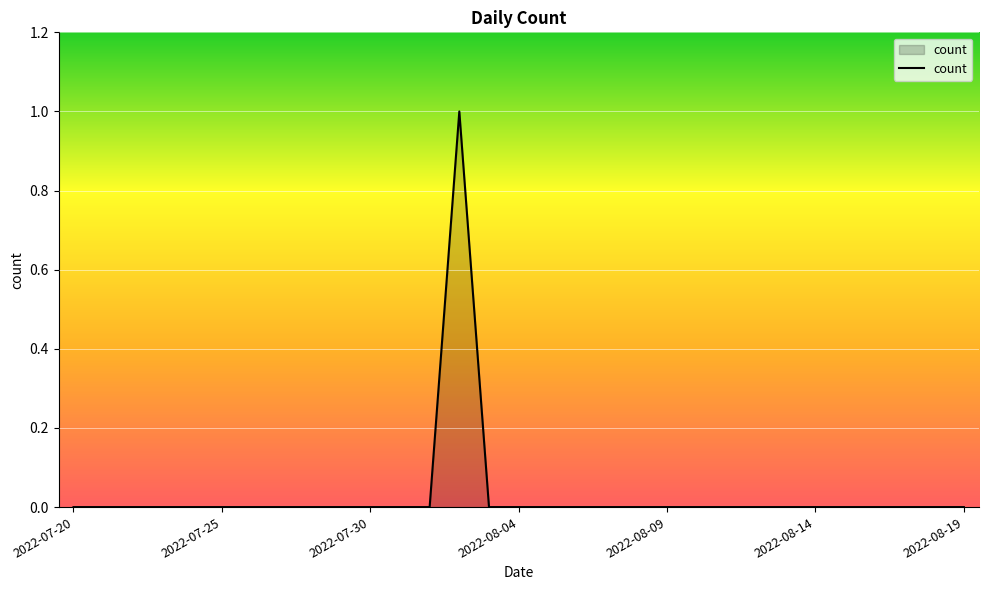

Is this an area chart (filled region under the line)?

Yes